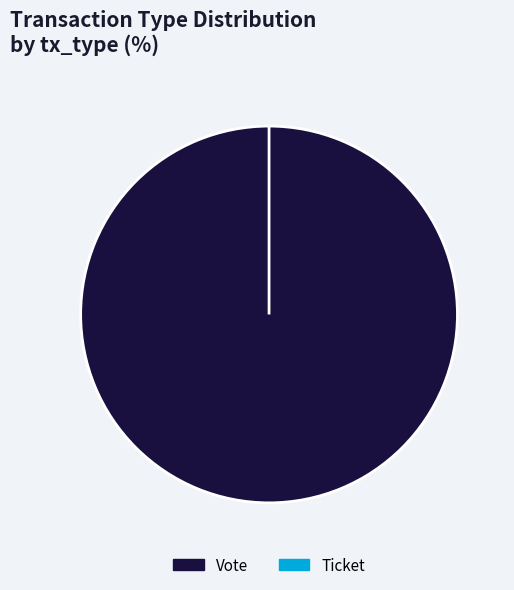

Does any single category account for the majority?

Yes